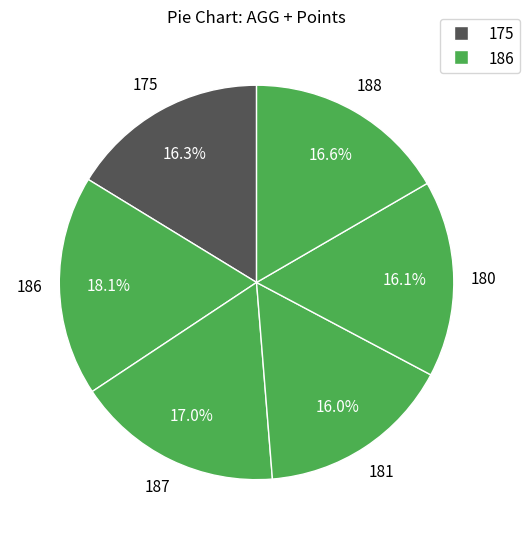

The 181 slice represents 16% of the pie. True or false?

True